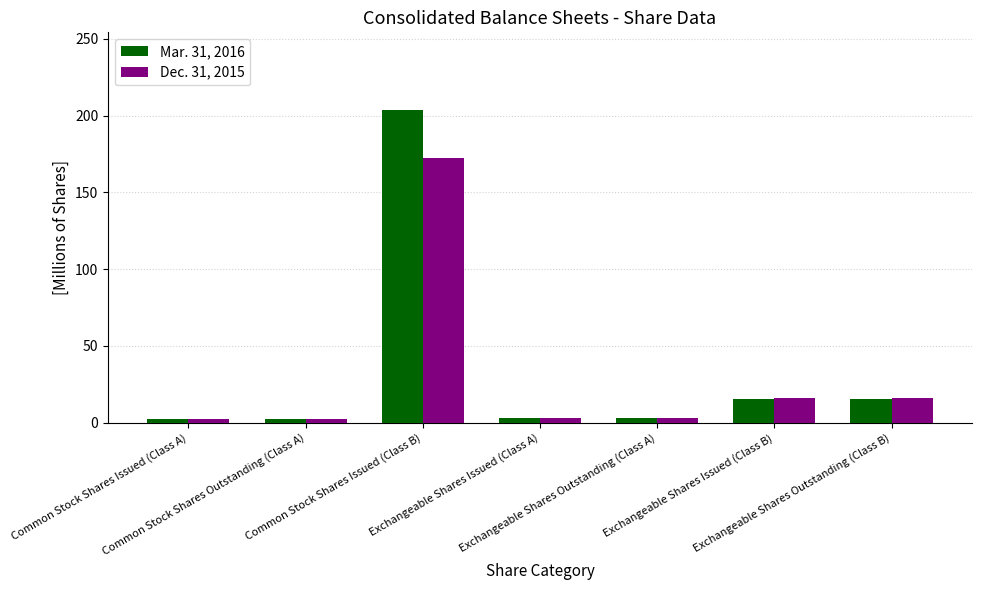

Are the bars horizontal?

No